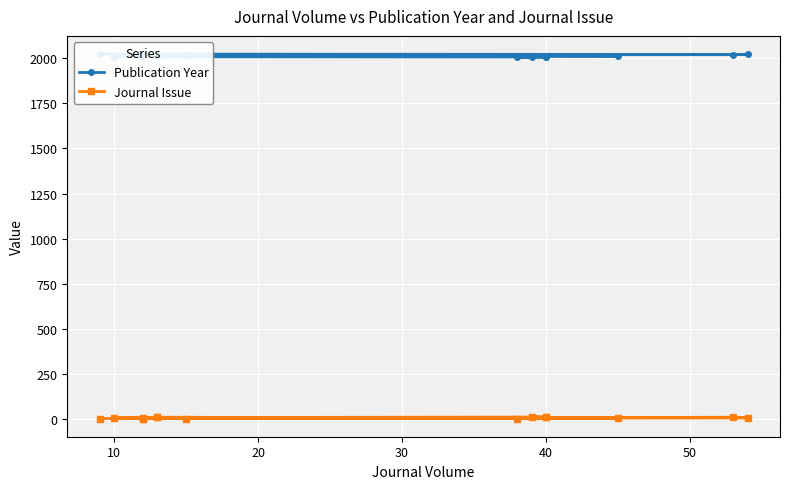

How many data points in Publication Year are above 2012?

7